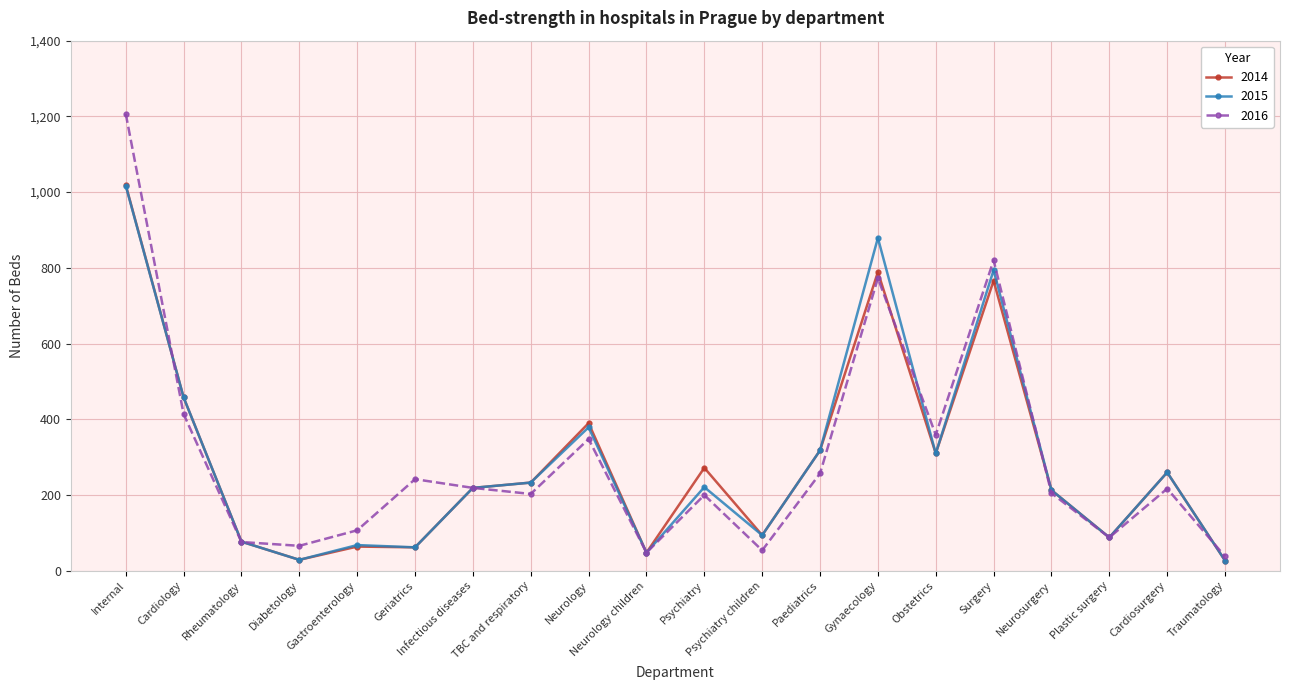

True or false: 2016 has more than 2 interior local peaks.

True